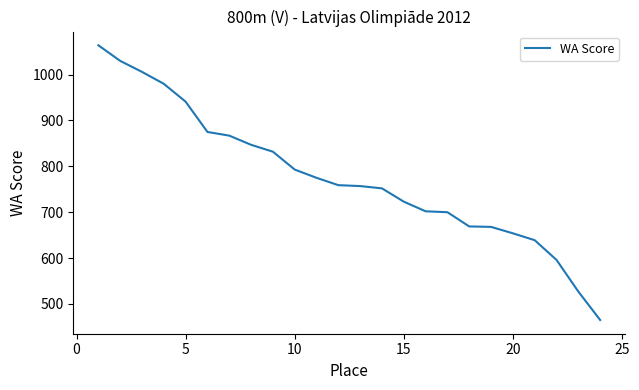

What is the difference between the maximum and minimum values?

599